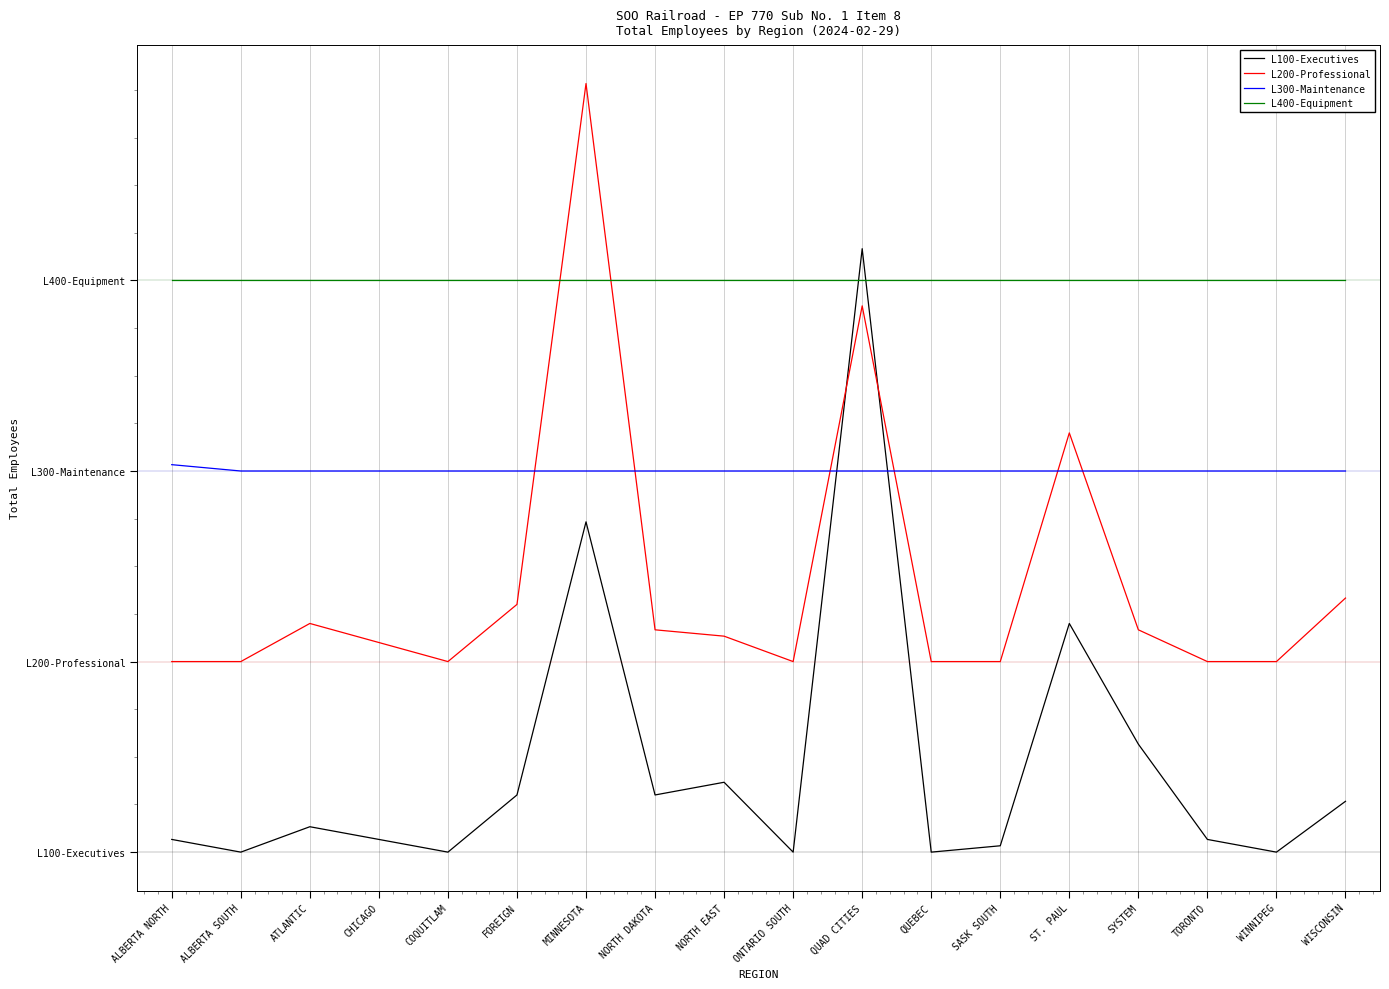

Does the chart display data point markers on the line(s)?

No